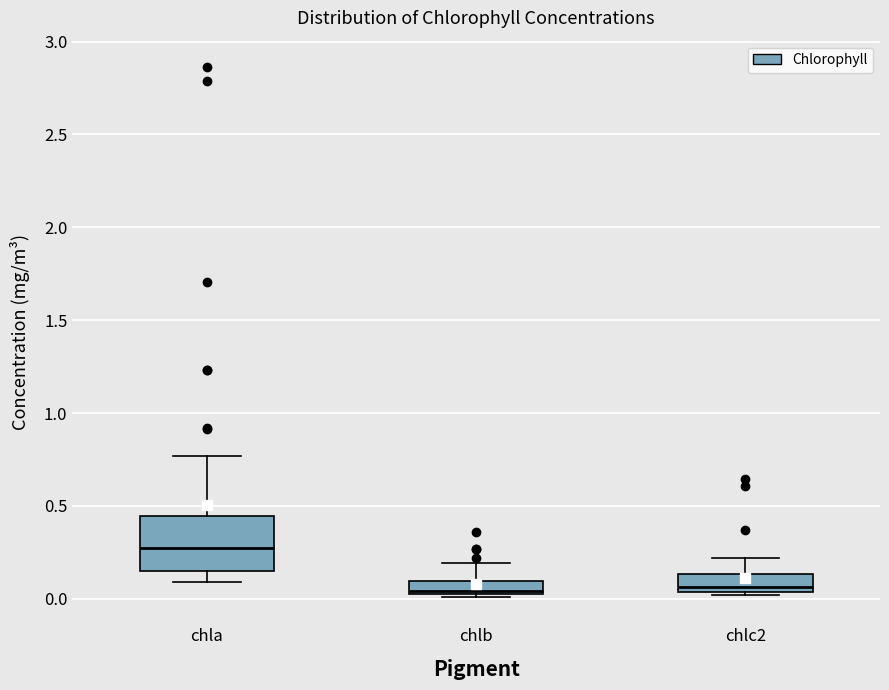

Comparing the boxes themselves (not the whiskers), which one is the tallest?

chla